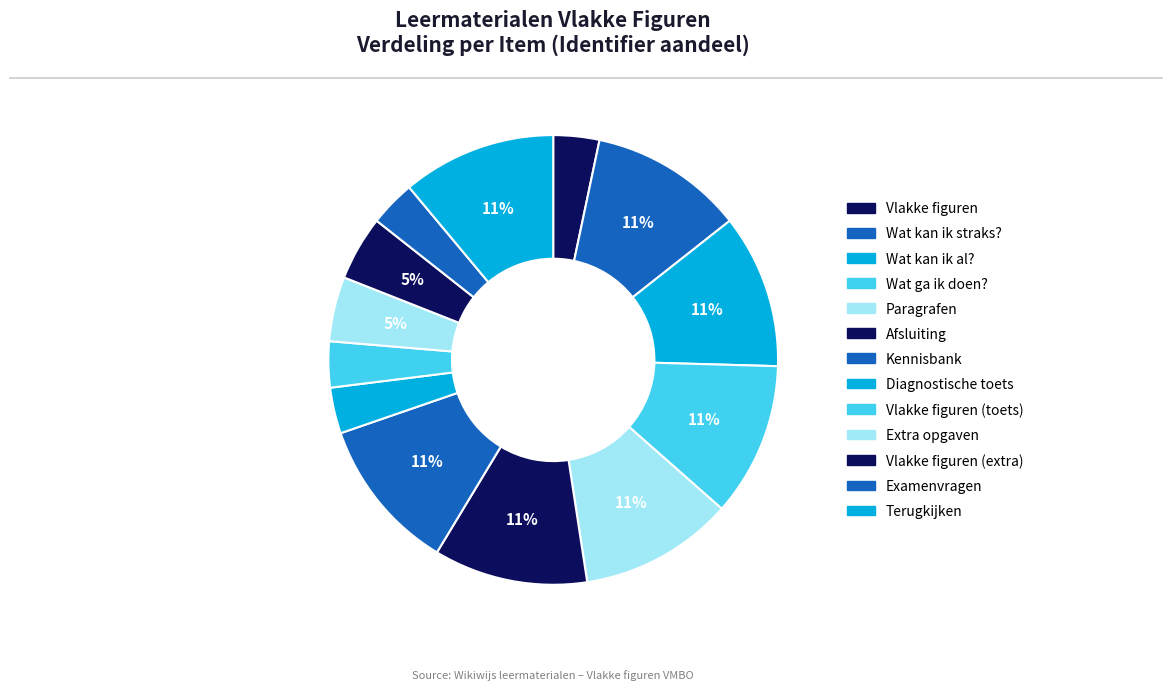

Does any single category account for the majority?

No